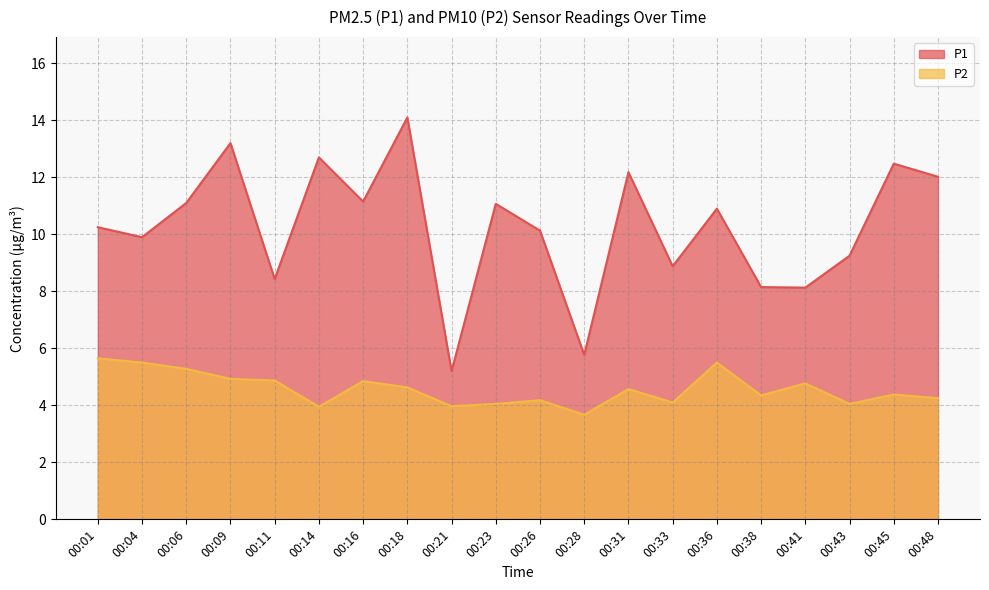

Reading left to right, extract all data points from this chart.

P1: 00:01=10.2	00:04=9.9	00:06=11.1	00:09=13.2	00:11=8.4	00:14=12.7	00:16=11.2	00:18=14.1	00:21=5.2	00:23=11.1	00:26=10.1	00:28=5.8	00:31=12.2	00:33=8.9	00:36=10.9	00:38=8.2	00:41=8.1	00:43=9.2	00:45=12.5	00:48=12.0
P2: 00:01=5.7	00:04=5.5	00:06=5.3	00:09=4.9	00:11=4.9	00:14=4.0	00:16=4.8	00:18=4.6	00:21=4.0	00:23=4.0	00:26=4.2	00:28=3.7	00:31=4.6	00:33=4.1	00:36=5.5	00:38=4.3	00:41=4.8	00:43=4.0	00:45=4.4	00:48=4.2